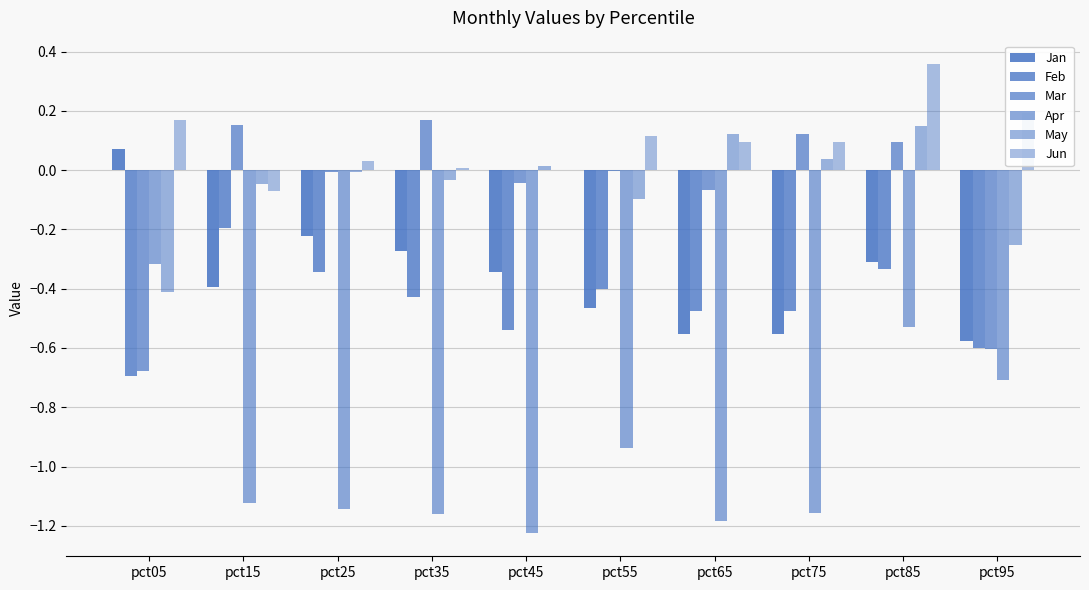

What is the spread (max minus min) of values at pct95?

0.9